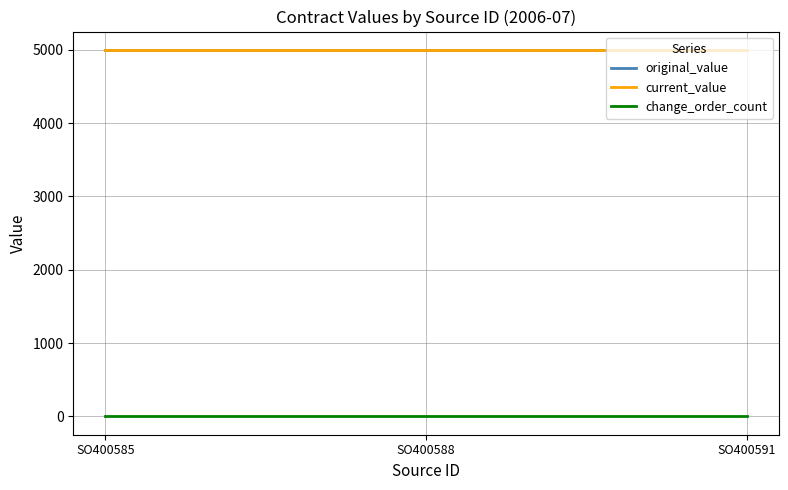

Does the chart have visible grid lines?

Yes